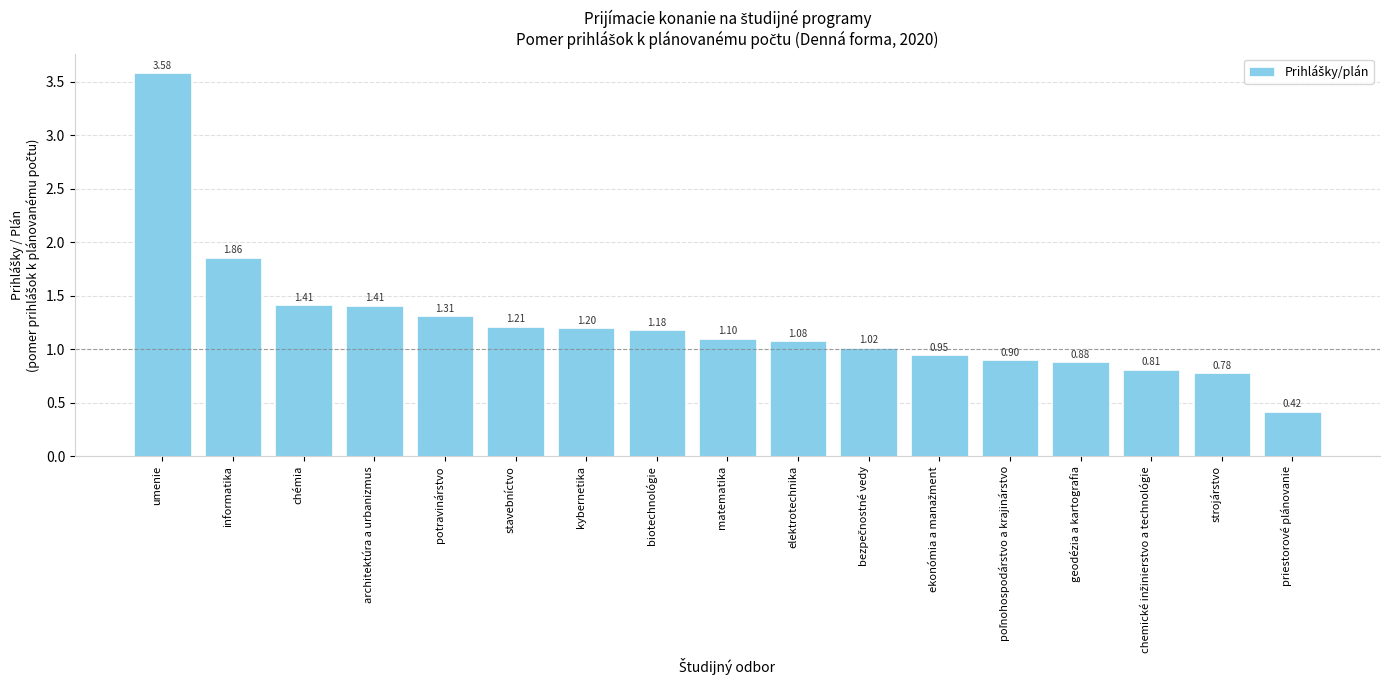

Where is the data nearest to the value 2?

informatika